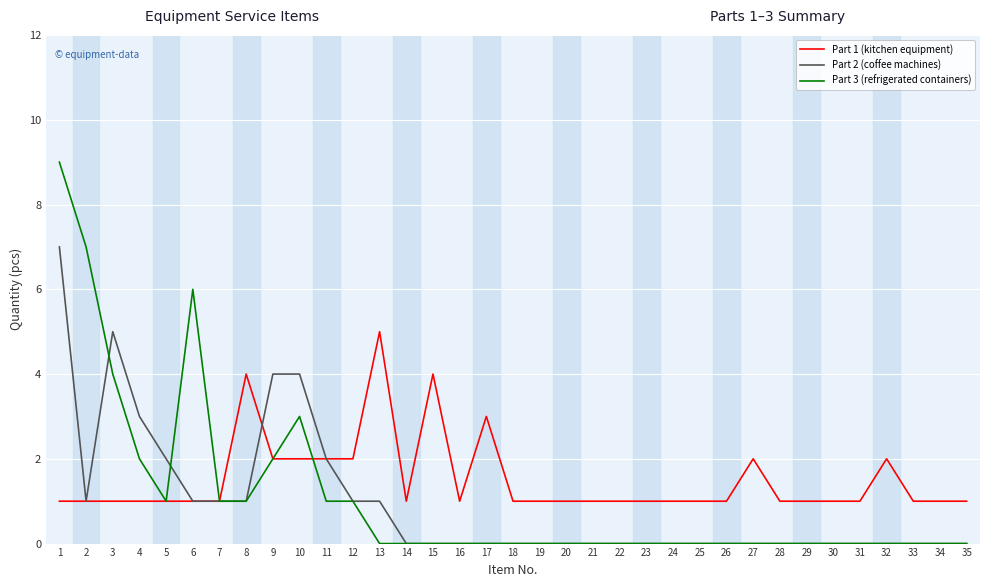

What is the minimum value for Part 1 (kitchen equipment)?

1